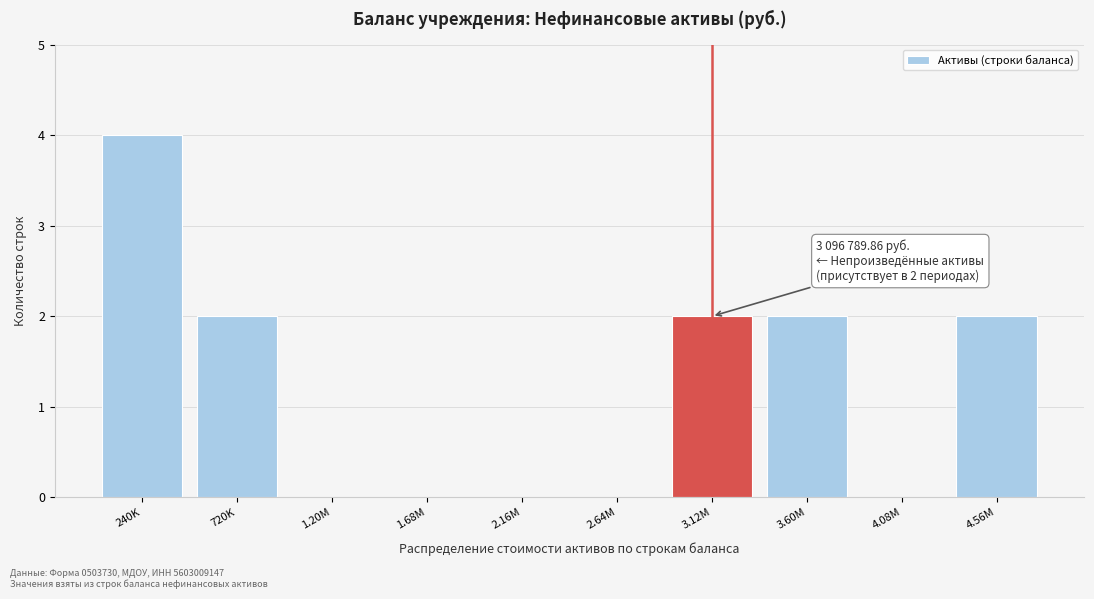

Reading left to right, list all the values displayed in this chart.

240K=4	720K=2	1.20M=0	1.68M=0	2.16M=0	2.64M=0	3.12M=2	3.60M=2	4.08M=0	4.56M=2